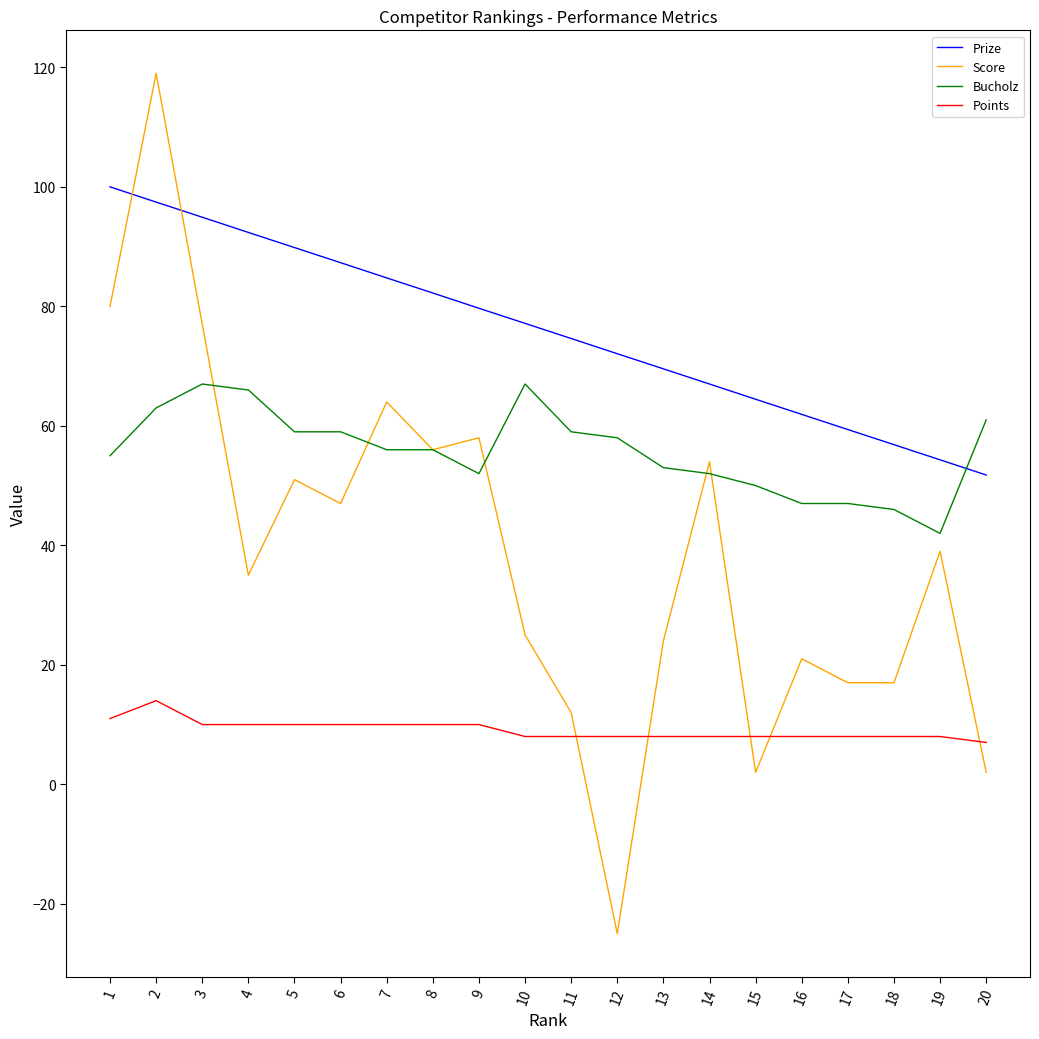

List the series in order of their overall mean, highest first.

Prize, Bucholz, Score, Points